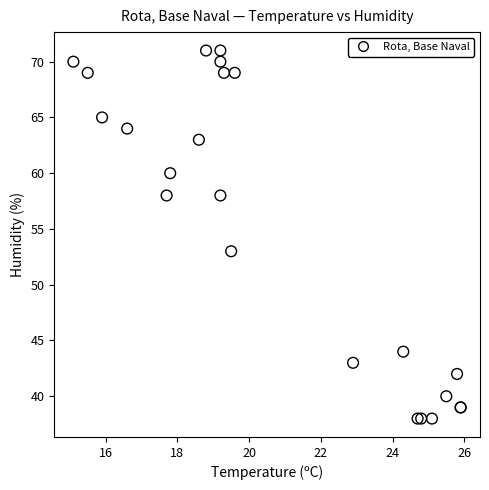

What Y value in the scatter plot is closest to 54?

53